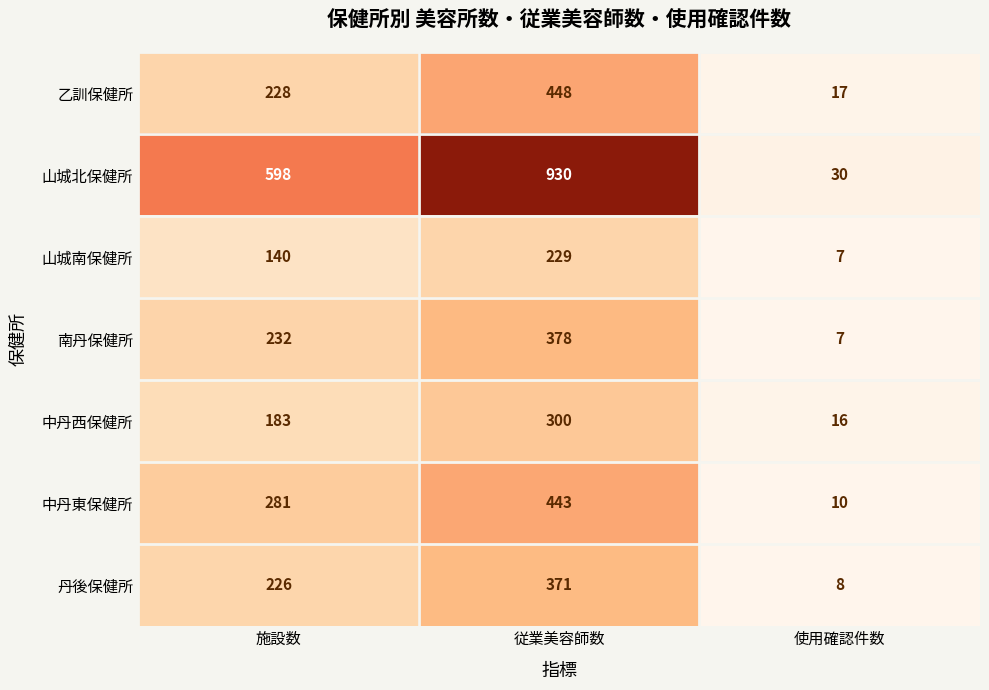

Where is 中丹東保健所 nearest to the value 226?

施設数